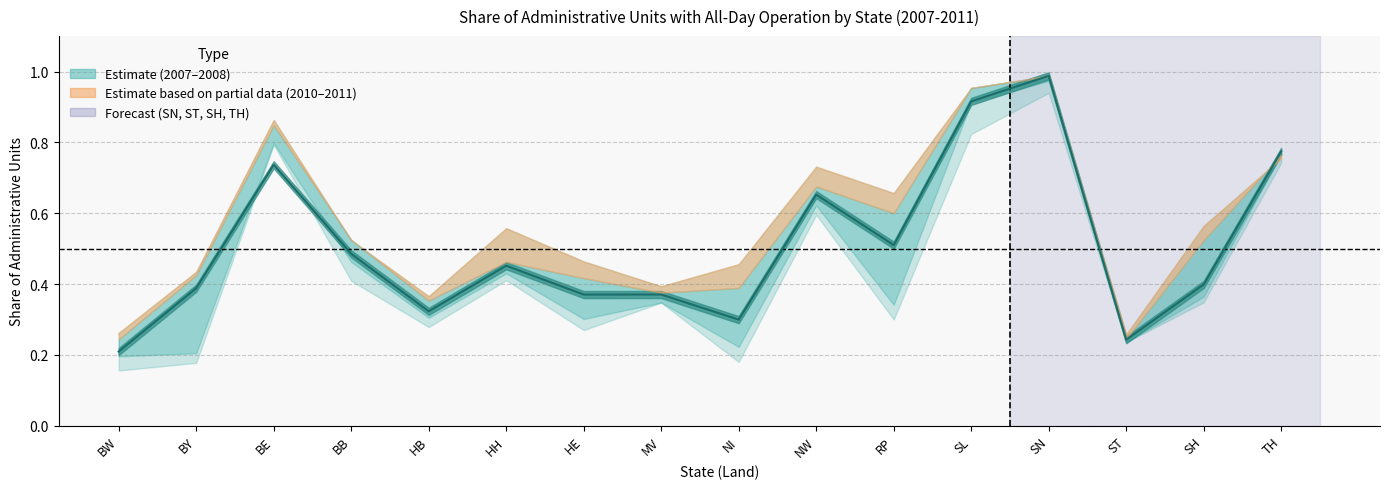

Does the chart have visible grid lines?

Yes